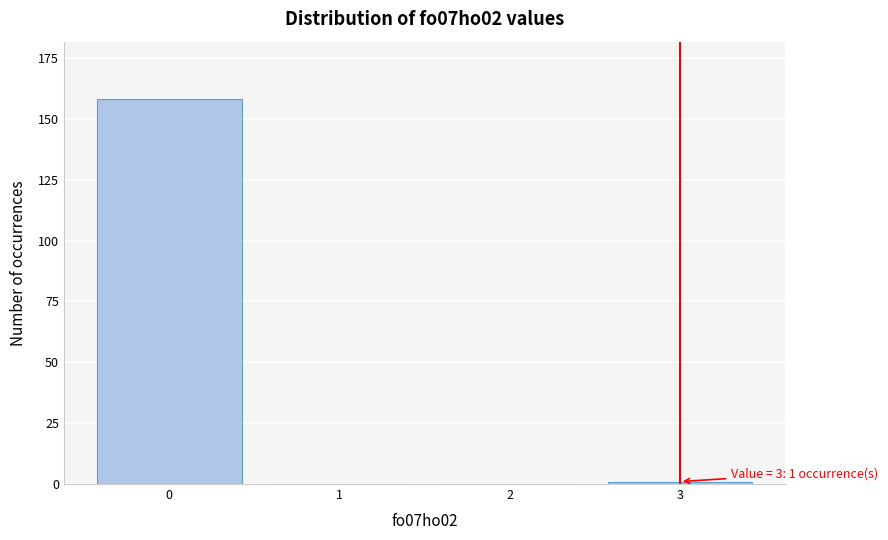

Reading right to left, what are all the values shown in this chart?

3=1	2=0	1=0	0=158